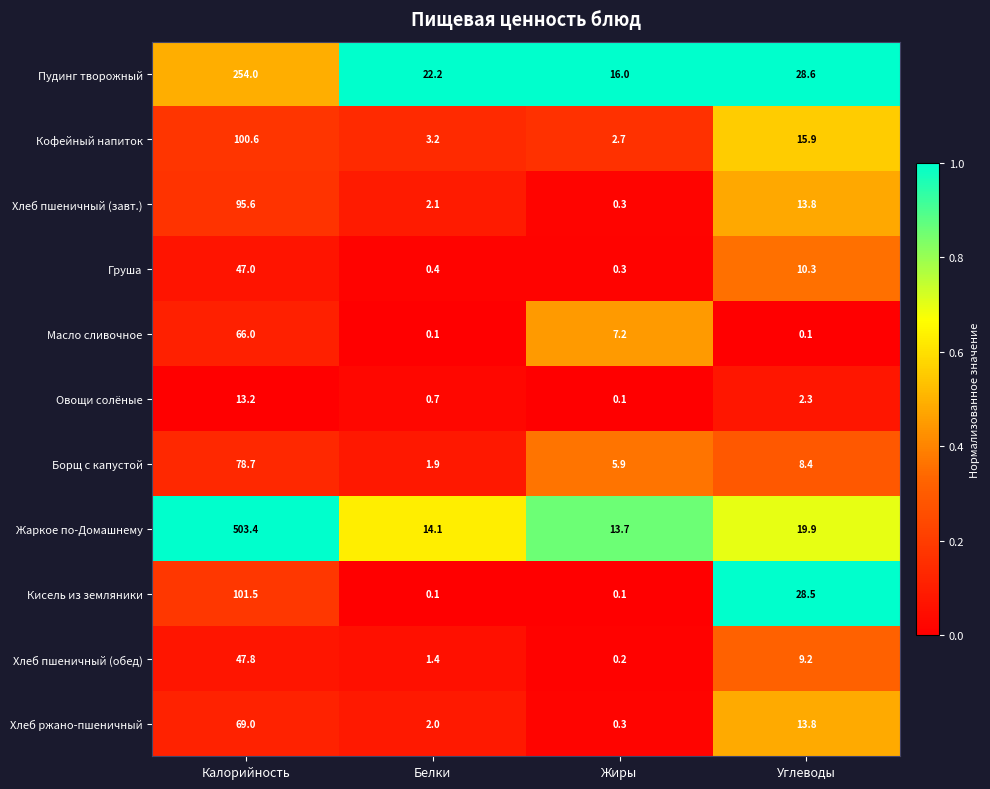

The value of Хлеб ржано-пшеничный at Калорийность is 69.0. True or false?

True